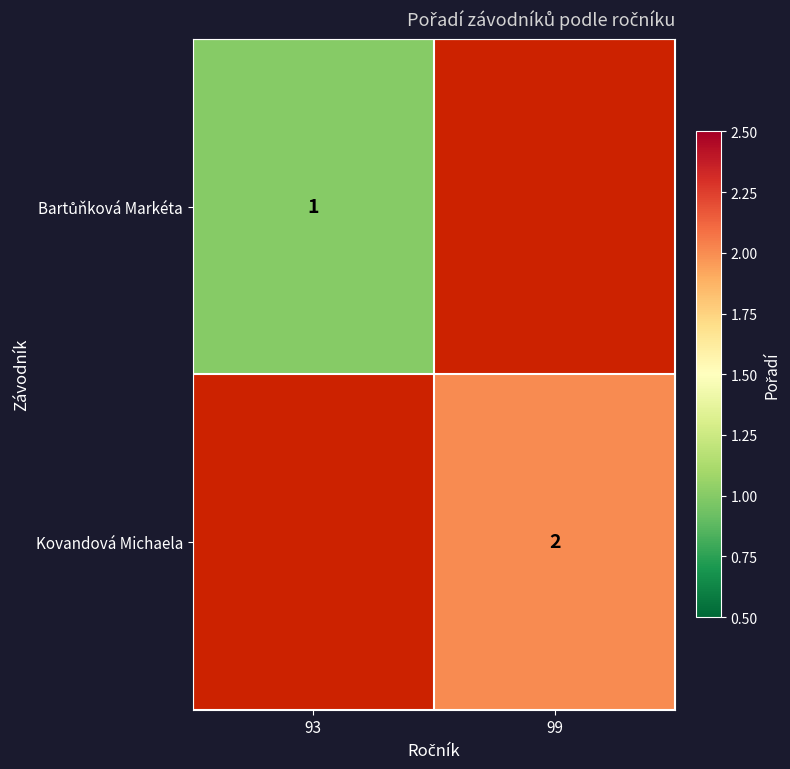

The value of Kovandová Michaela at 99 is 2. True or false?

True